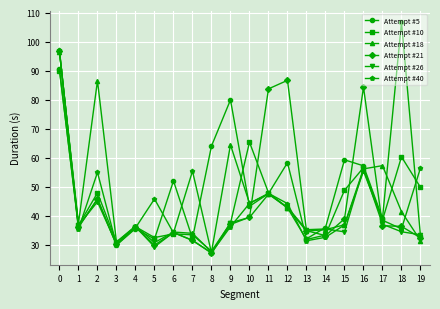

How many categories are shown in the chart?

20